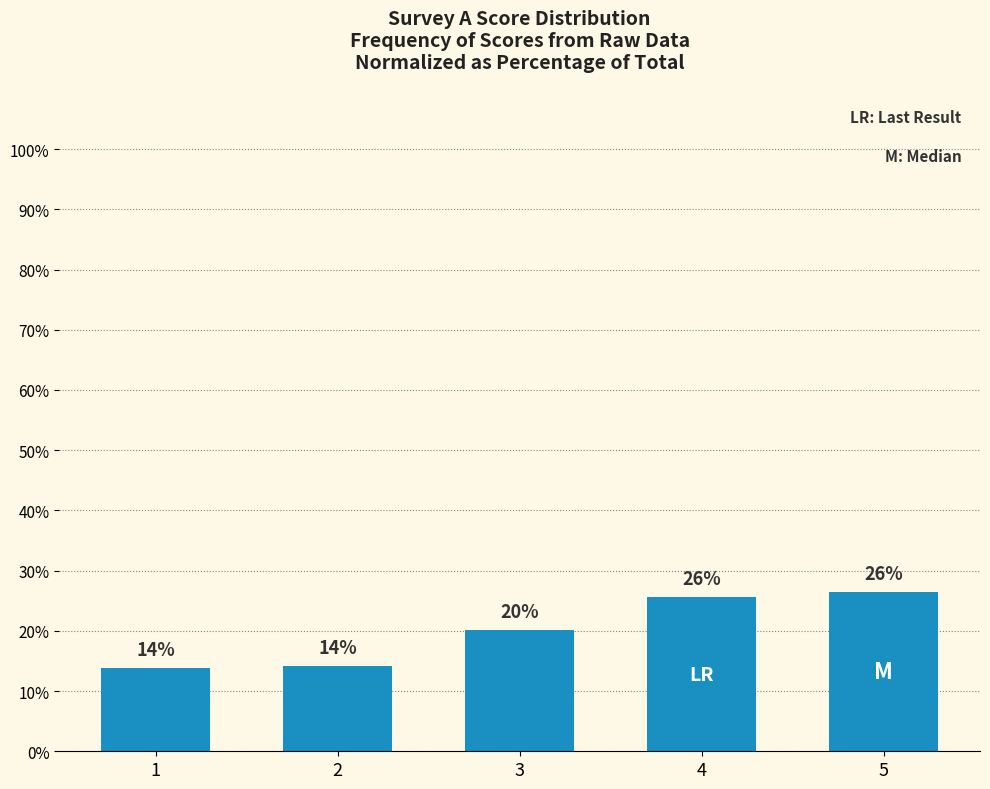

Does the chart contain any negative values?

No